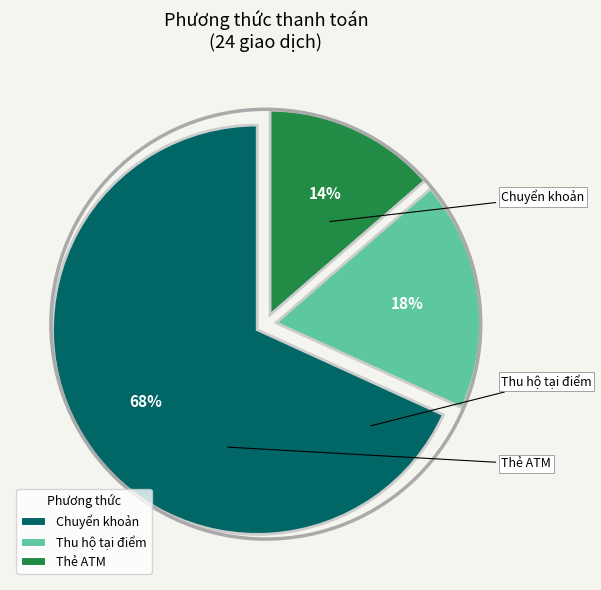

To the nearest percent, what is the combined percentage of Thu hộ tại điểm and Thẻ ATM?

32%